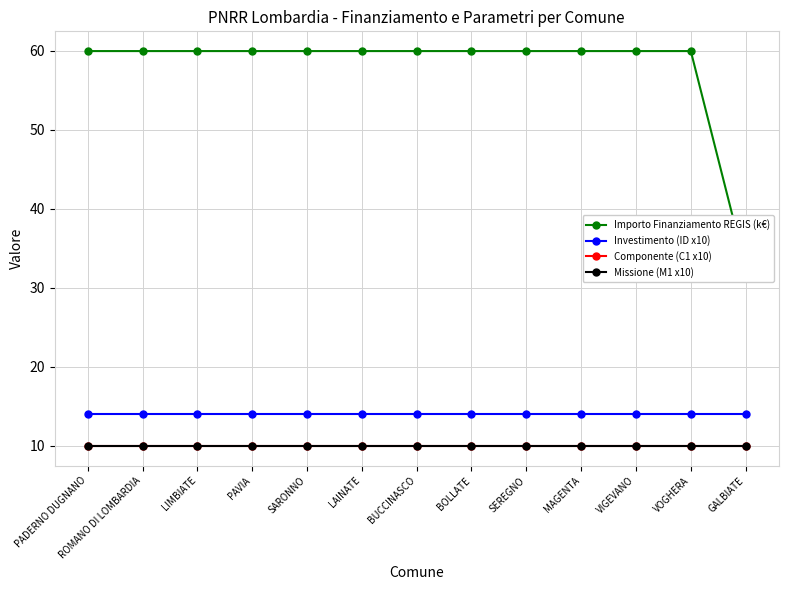

At which category does the chart reach its peak across all series?

PADERNO DUGNANO